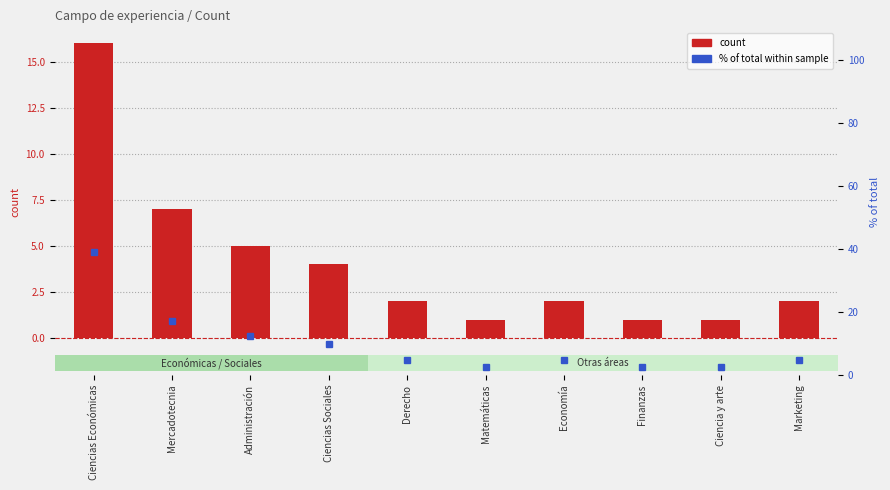

Reading left to right, what are all the values shown in this chart?

count: Ciencias Económicas=16.0	Mercadotecnia=7.0	Administración=5.0	Ciencias Sociales=4.0	Derecho=2.0	Matemáticas=1.0	Economía=2.0	Finanzas=1.0	Ciencia y arte=1.0	Marketing=2.0
% of total: Ciencias Económicas=39.0	Mercadotecnia=17.1	Administración=12.2	Ciencias Sociales=9.8	Derecho=4.9	Matemáticas=2.4	Economía=4.9	Finanzas=2.4	Ciencia y arte=2.4	Marketing=4.9